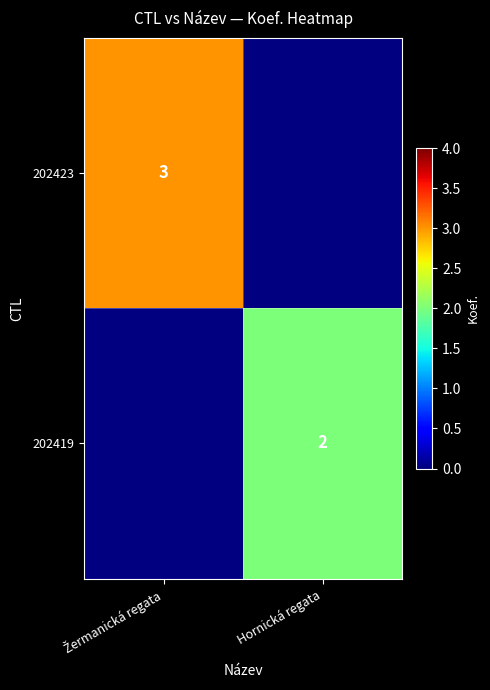

What is the minimum value shown in the chart?

2.0